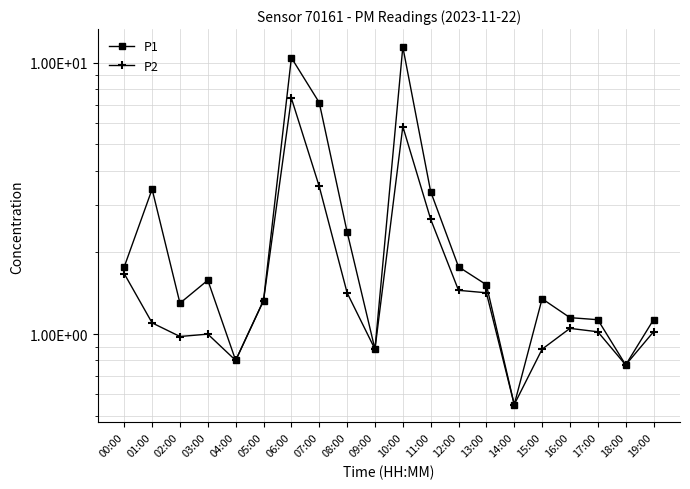

Reading left to right, transcribe all the data shown in this chart.

P1: 00:00=1.8	01:00=3.4	02:00=1.3	03:00=1.6	04:00=0.8	05:00=1.3	06:00=10.4	07:00=7.1	08:00=2.4	09:00=0.9	10:00=11.4	11:00=3.4	12:00=1.8	13:00=1.5	14:00=0.6	15:00=1.4	16:00=1.1	17:00=1.1	18:00=0.8	19:00=1.1
P2: 00:00=1.7	01:00=1.1	02:00=1.0	03:00=1.0	04:00=0.8	05:00=1.3	06:00=7.4	07:00=3.5	08:00=1.4	09:00=0.9	10:00=5.8	11:00=2.6	12:00=1.4	13:00=1.4	14:00=0.6	15:00=0.9	16:00=1.1	17:00=1.0	18:00=0.8	19:00=1.0